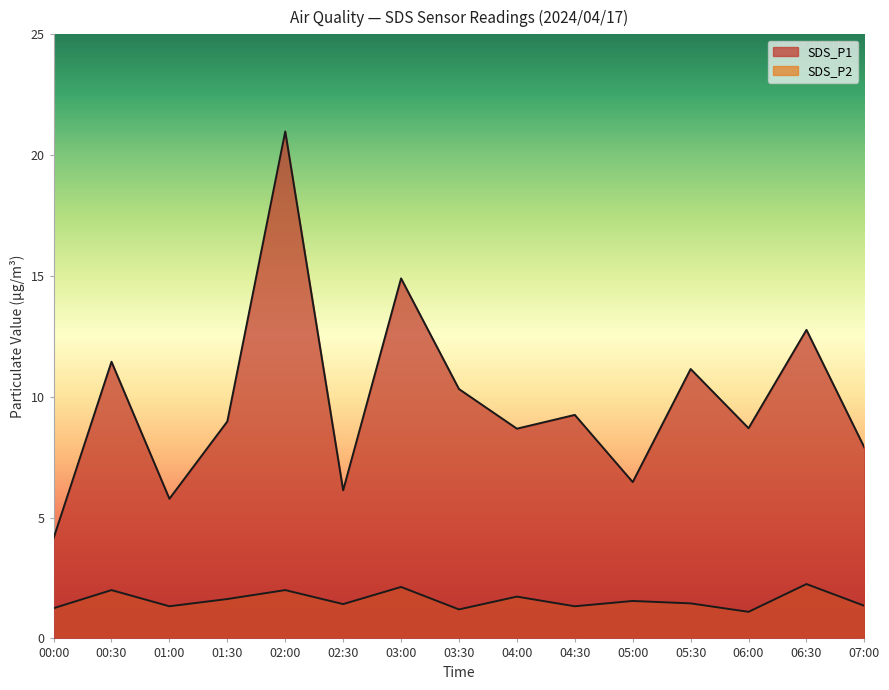

Does the chart display data point markers on the line(s)?

No